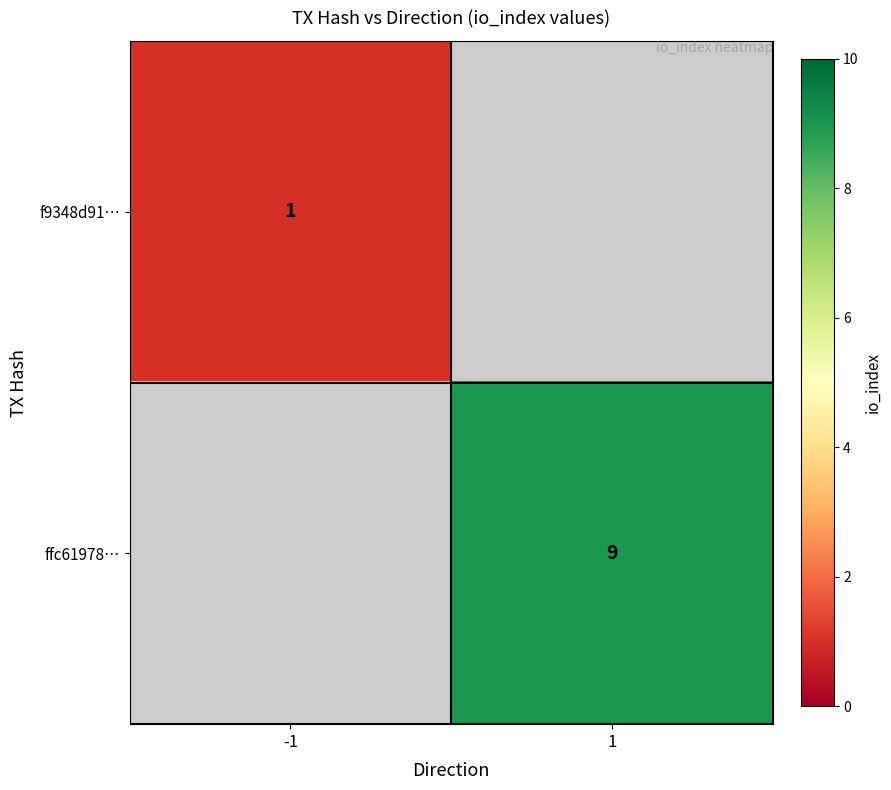

The f9348d91… series shows 1 at -1. True or false?

True